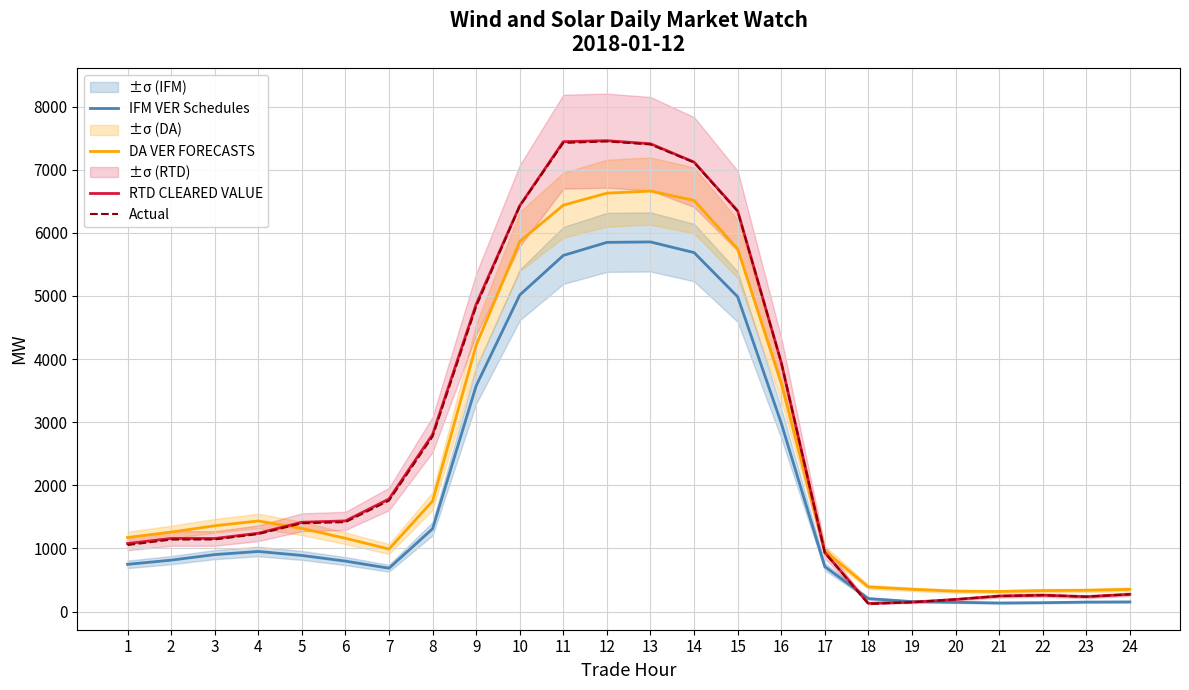

At how many categories does at least one series exceed 5704?

6